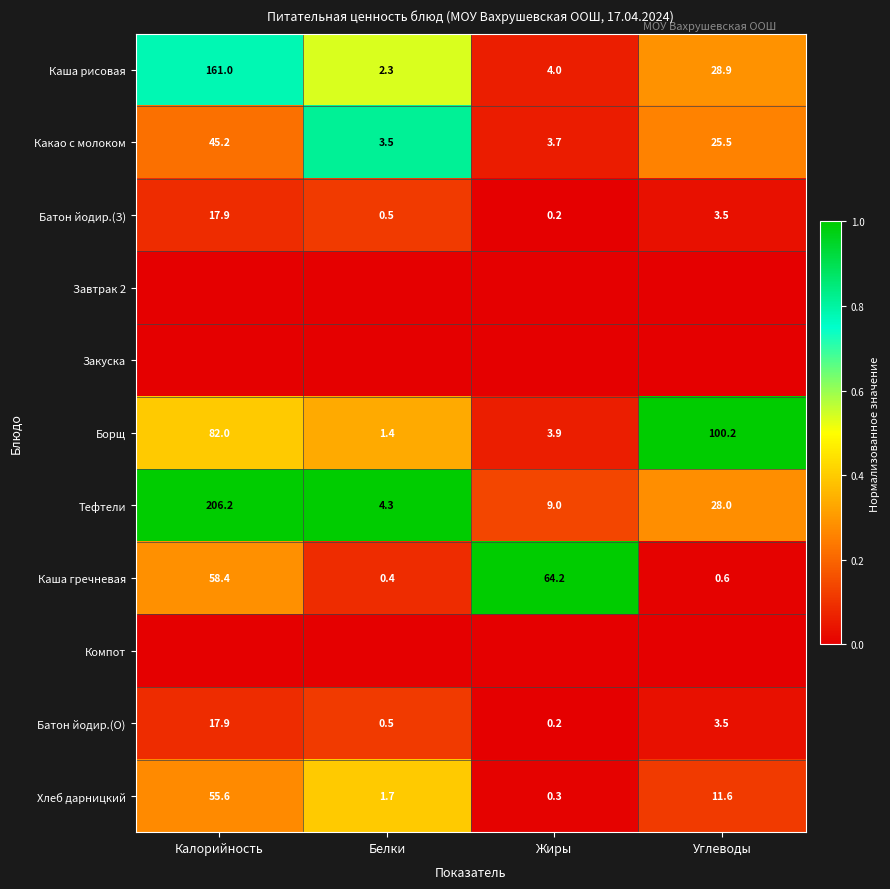

Is it true that Каша рисовая equals 17.9 at Углеводы?

False